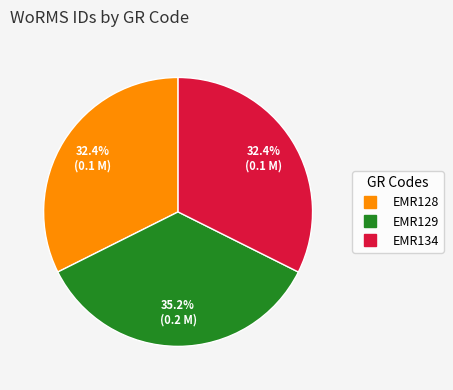

Combined, what portion of the pie is EMR134 and EMR128?

64.8%